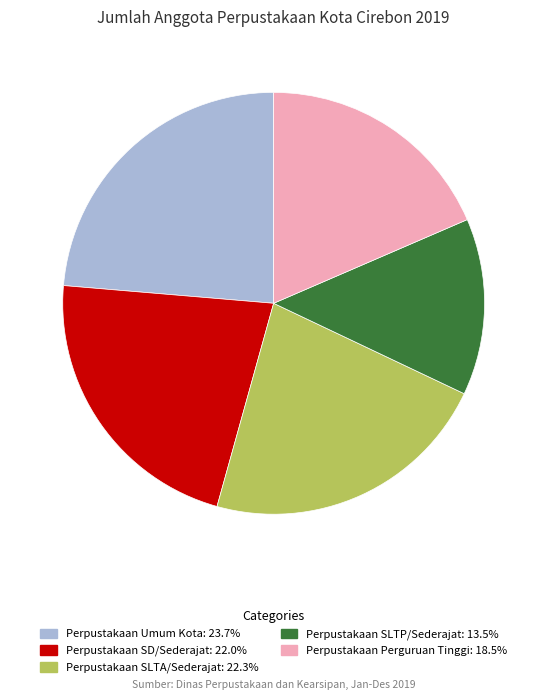

Does any single category account for the majority?

No